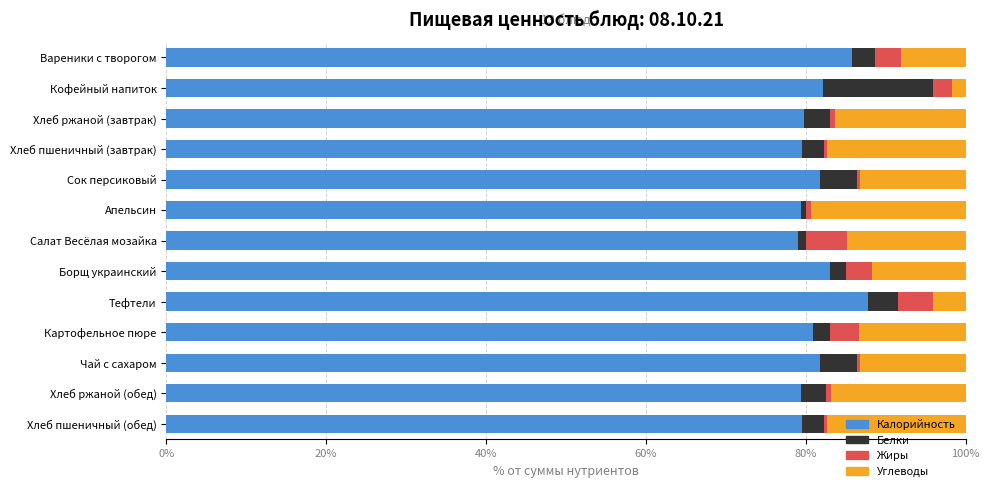

What is the sum of all Калорийность values?

1059.8